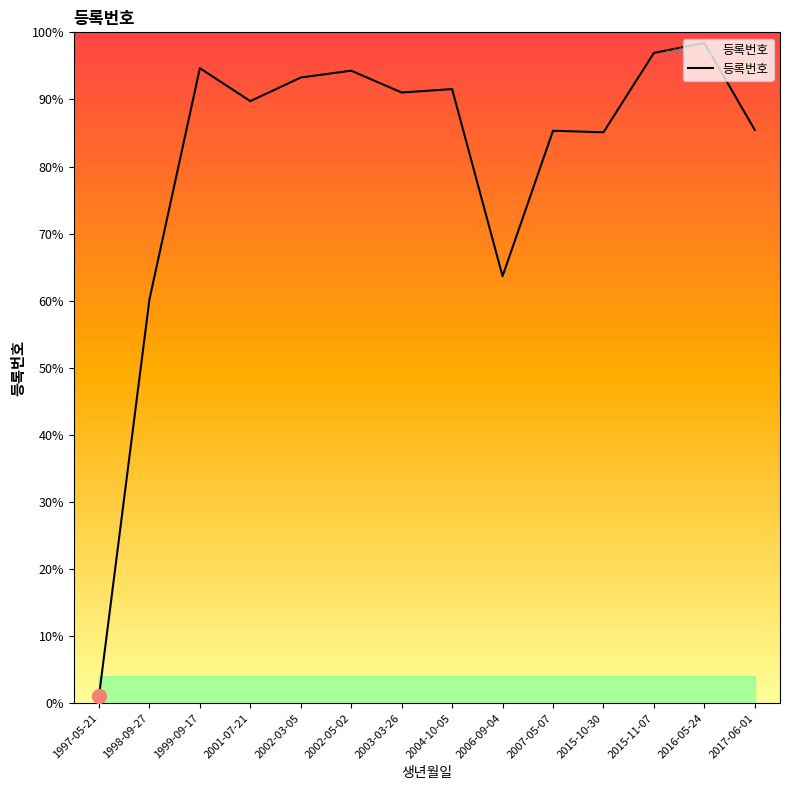

Does the chart have visible grid lines?

No